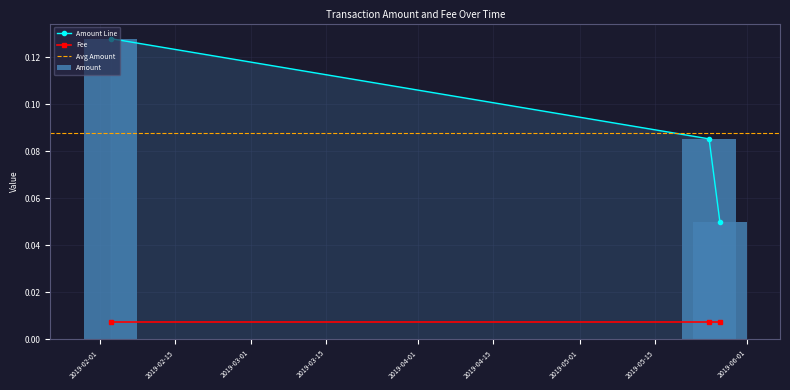

Reading right to left, transcribe all the data shown in this chart.

2019-05-27=0.1	2019-05-25=0.1	2019-02-03=0.1